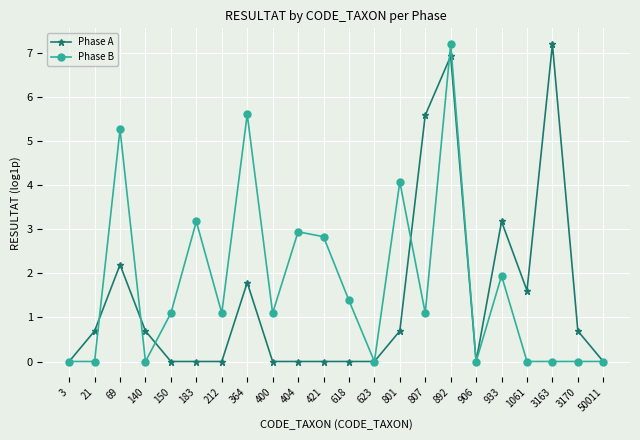

Which series changed the most between 400 and 1061?

Phase A